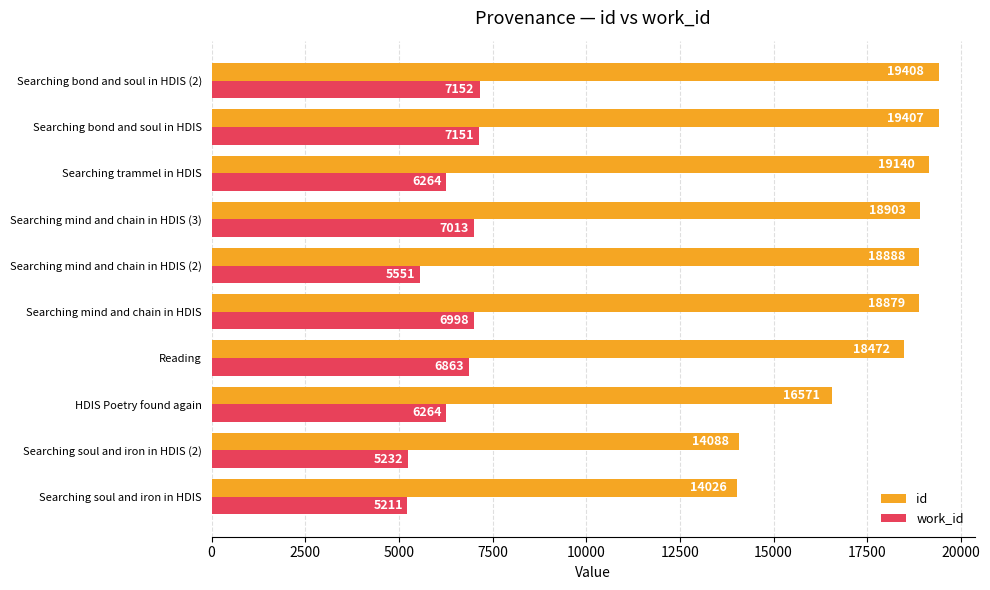

List the series in order of their peak value, lowest first.

work_id, id